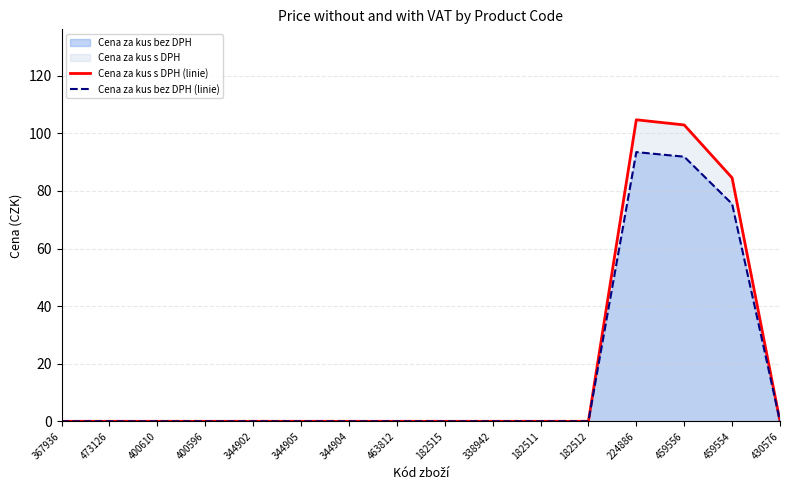

True or false: Cena za kus s DPH (linie) has a value of 0.0 at 430576.

True